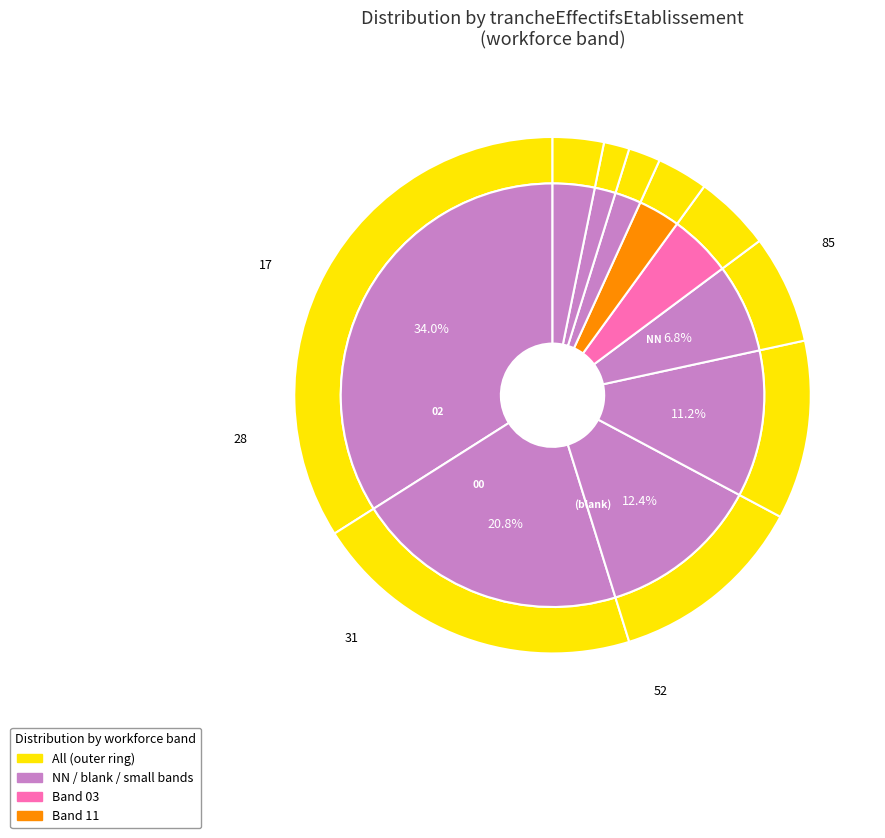

To the nearest percent, what is the difference between the largest and smallest slice percentages?

32%